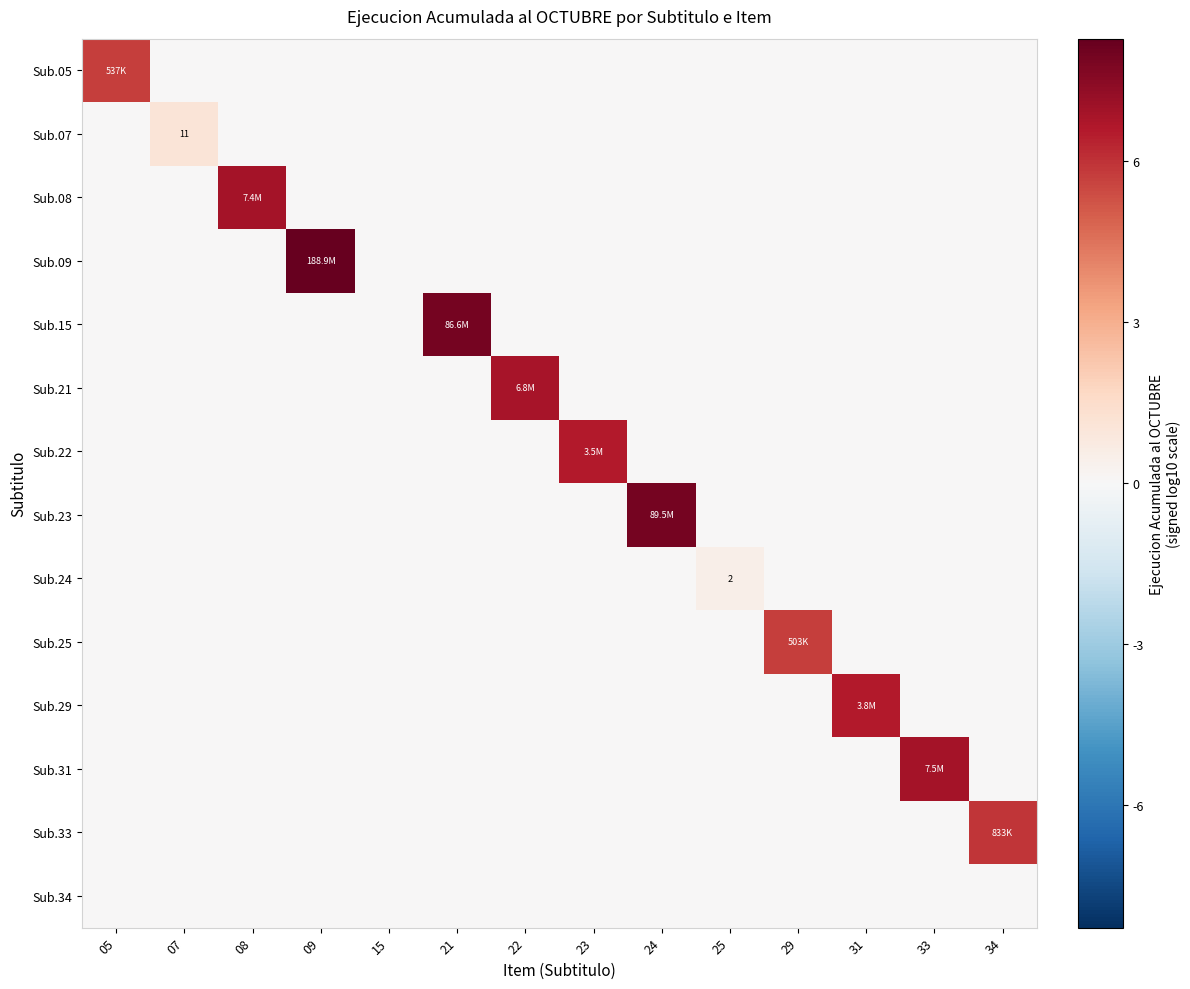

The Sub.05 series shows 8.9 at 05. True or false?

False